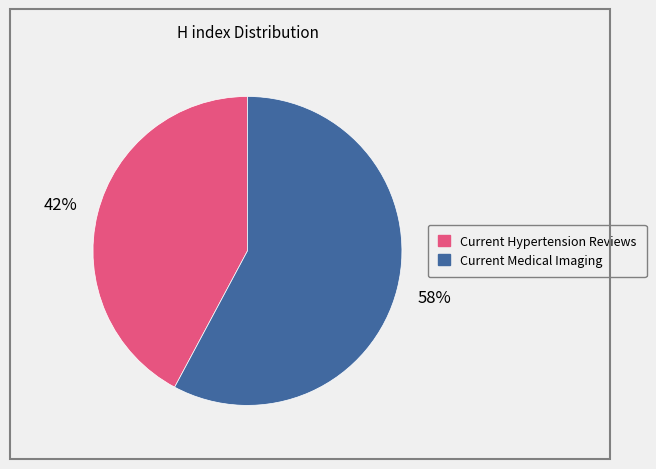

What is the ratio of the value at Current Hypertension Reviews to the value at Current Medical Imaging?

0.7